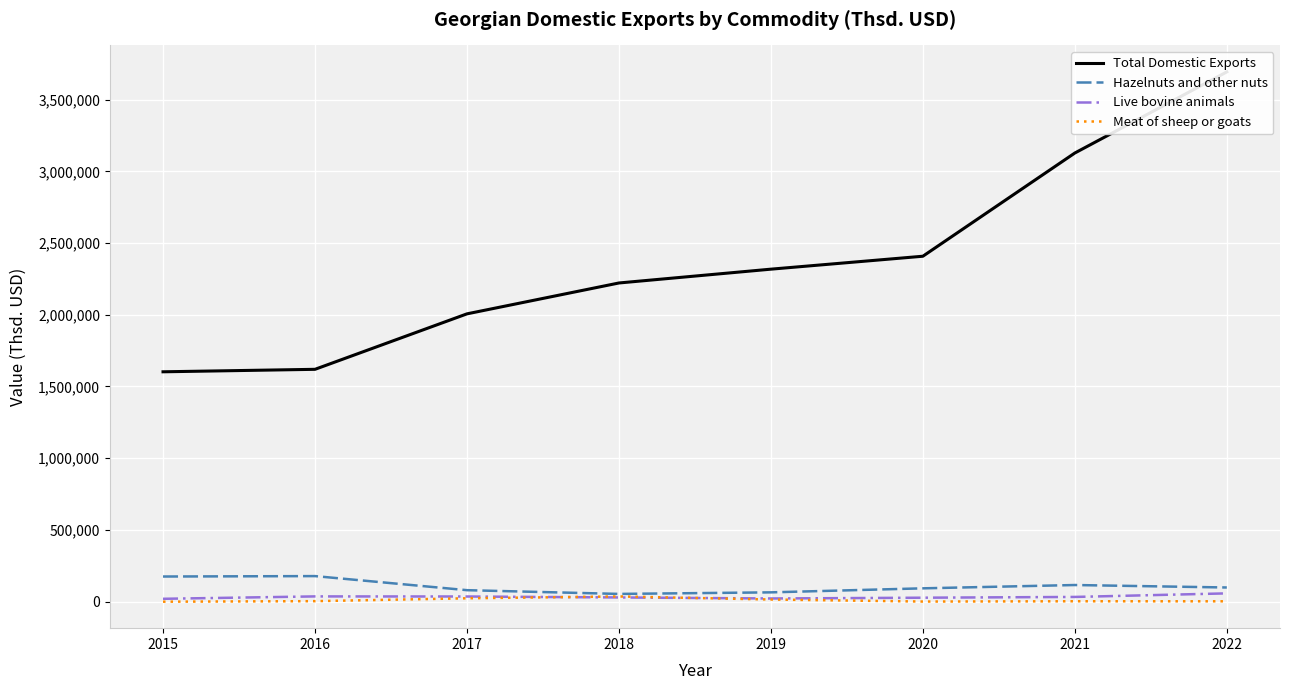

Where is Live bovine animals nearest to the value 39037?

2016